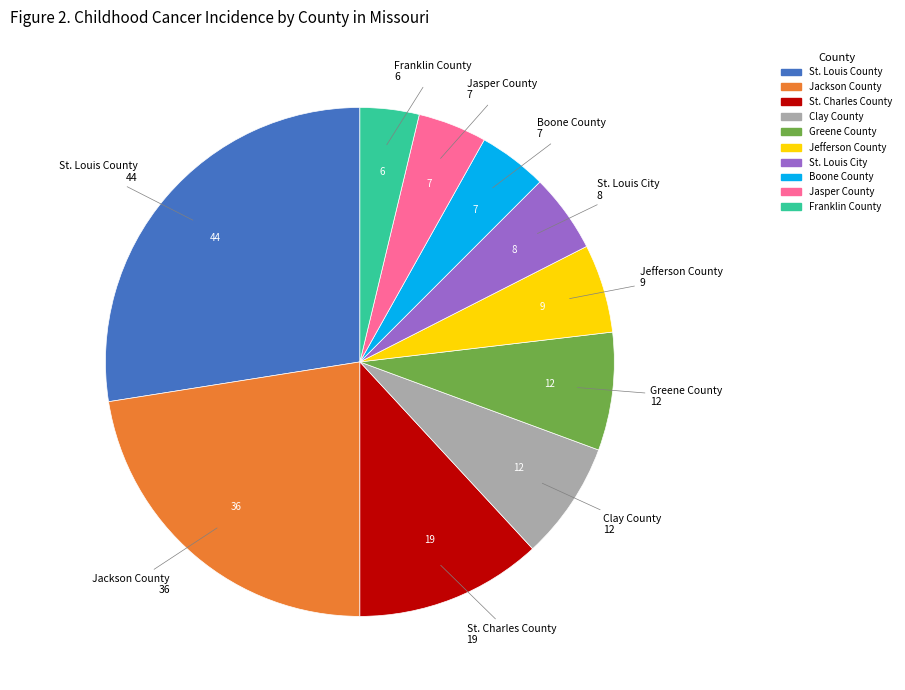

Is there a majority slice in this chart?

No